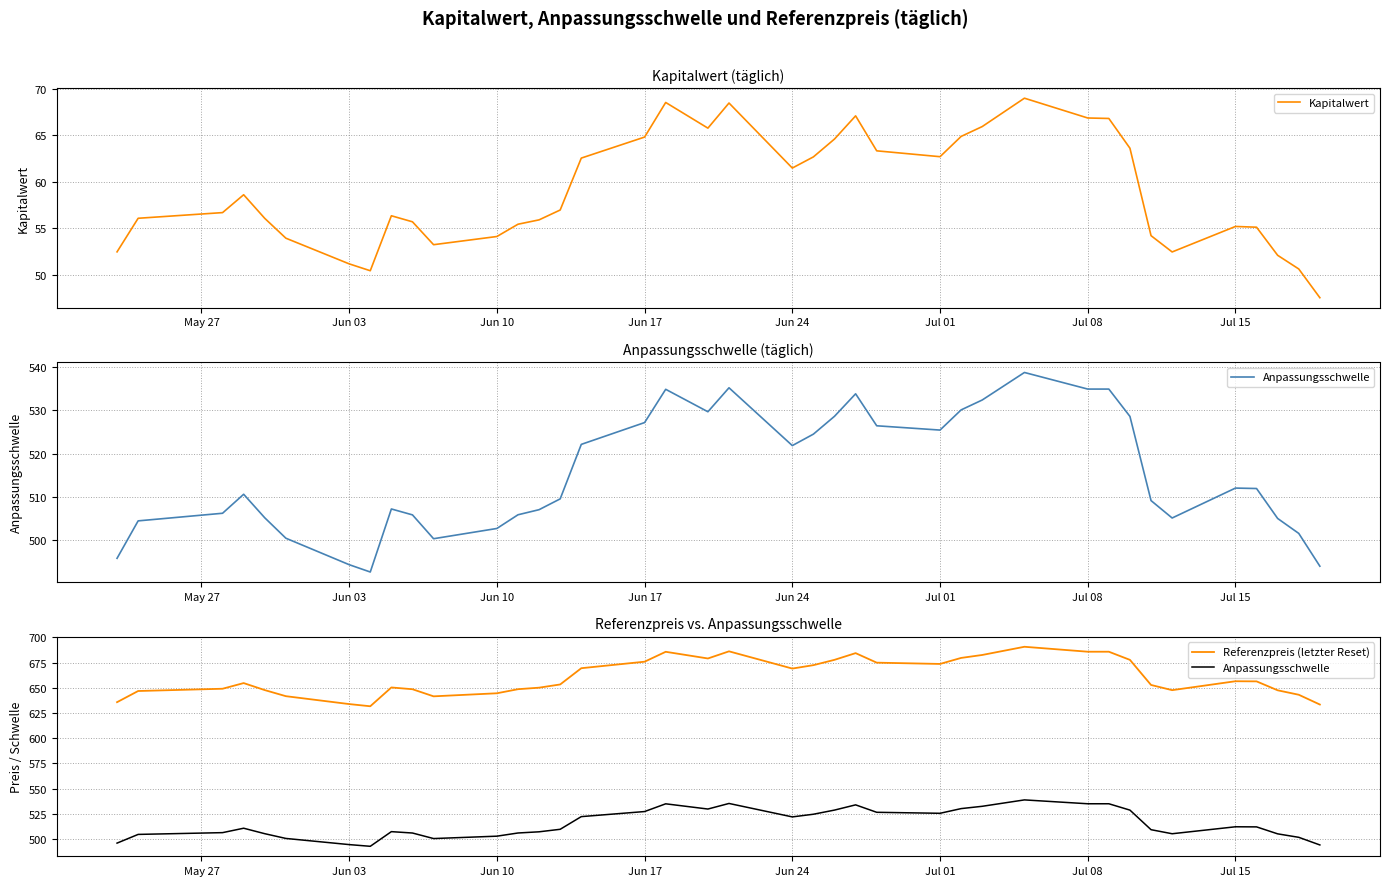

The value of Kapitalwert at Jun 10 is 54.1. True or false?

True